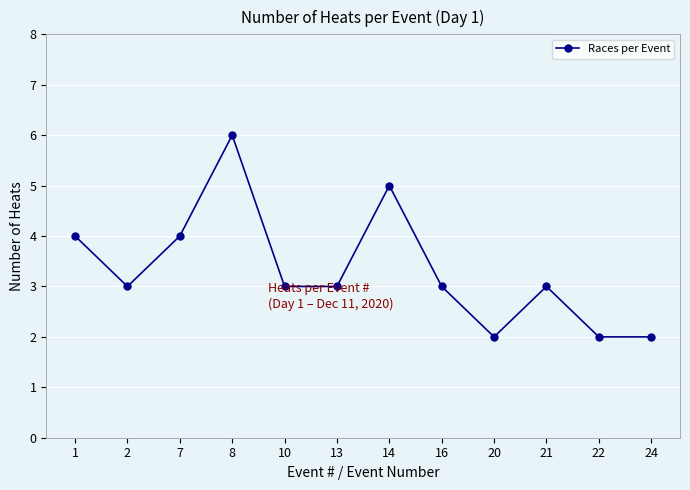

How many series are shown in this chart?

1